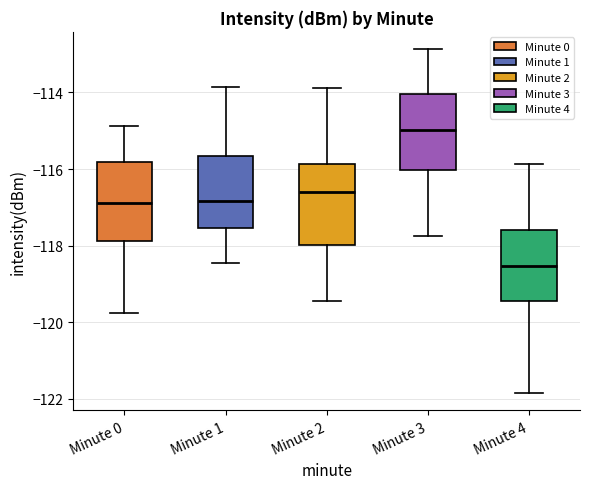

Where does the upper whisker of the box for Minute 3 end on the y-axis? The values are not printed on the chart, so give them approximately, as read against the axis.

-112.8